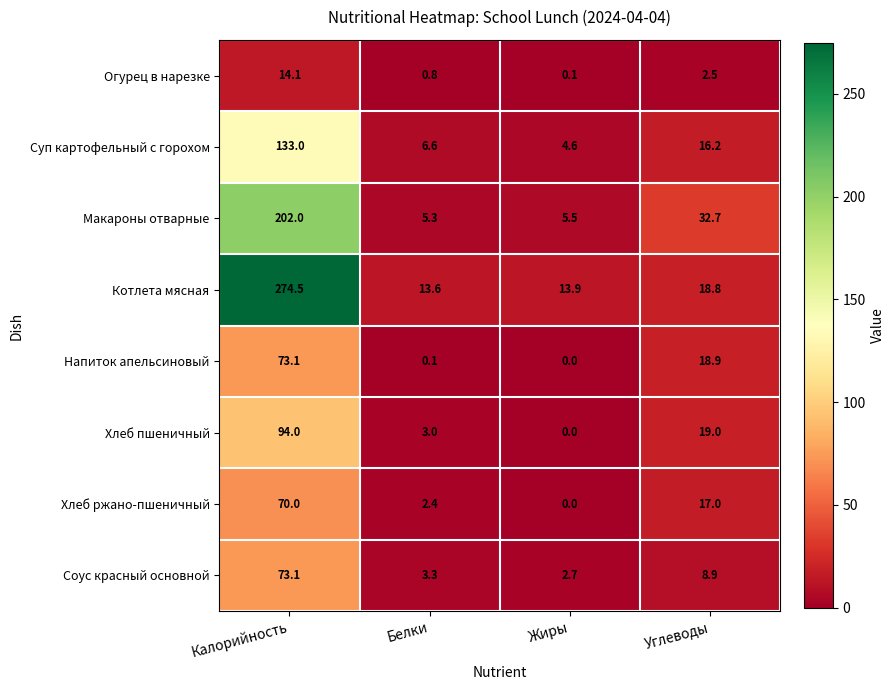

What is the maximum value shown in the chart?

274.5